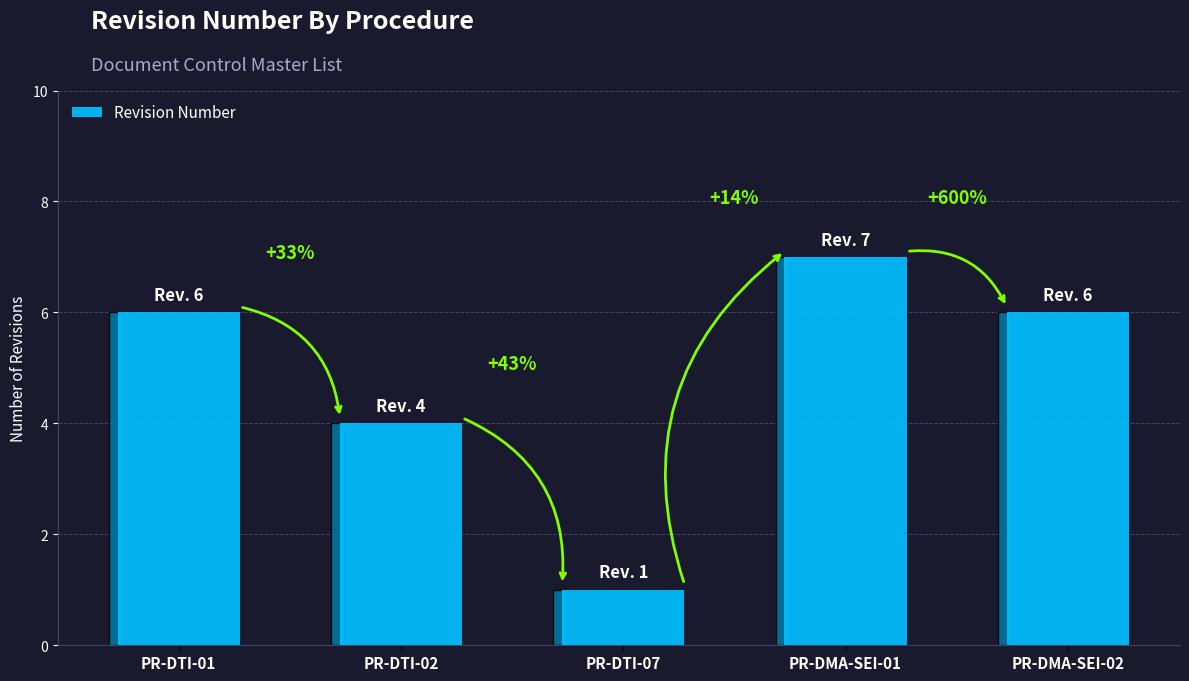

Count the values in the range 4 to 6.

3